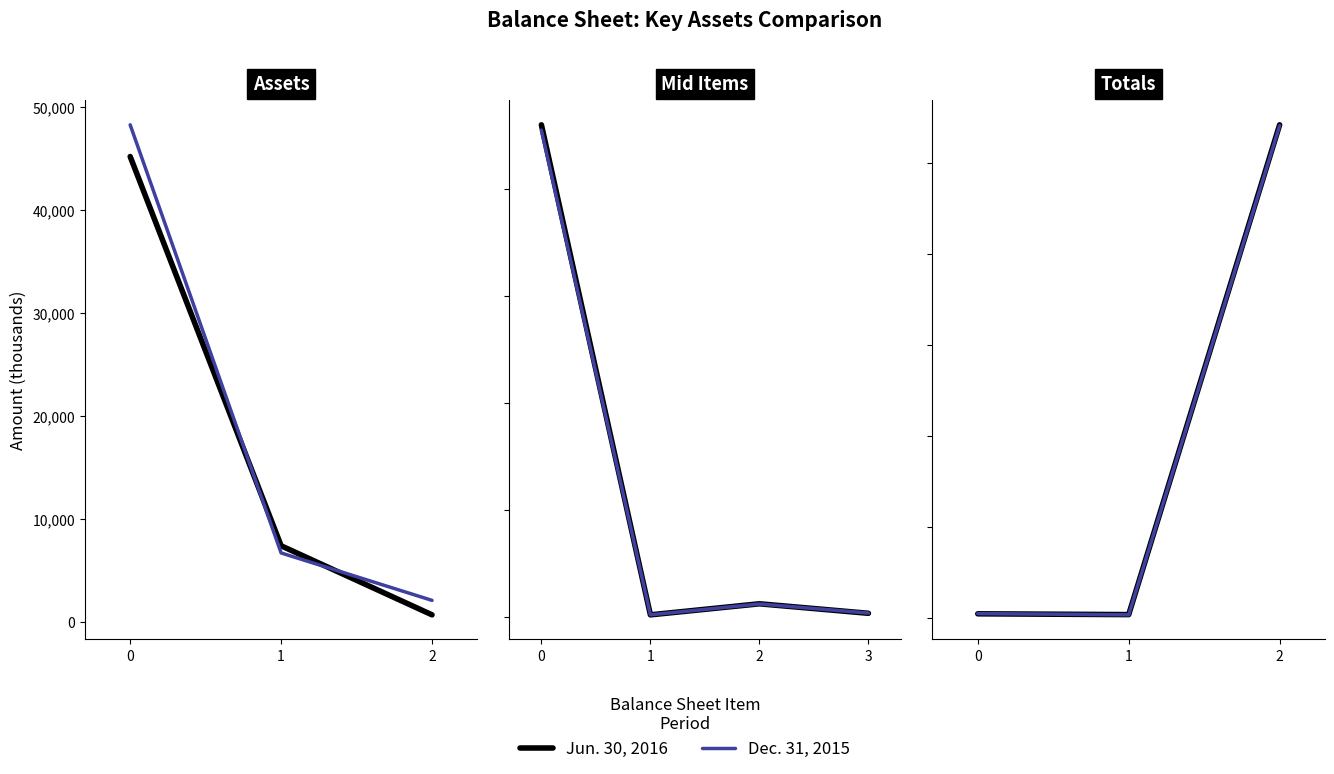

Where does the Dec. 31, 2015 series first go above 5335?

2